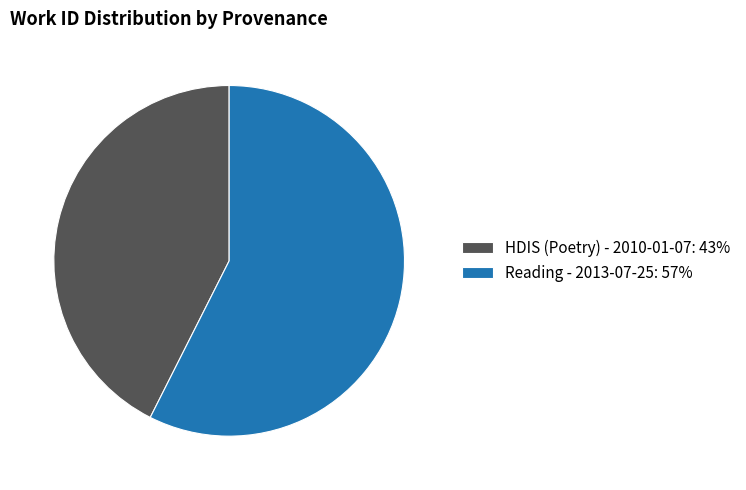

Rank the categories by value from lowest to highest.

HDIS (Poetry) - 2010-01-07, Reading - 2013-07-25